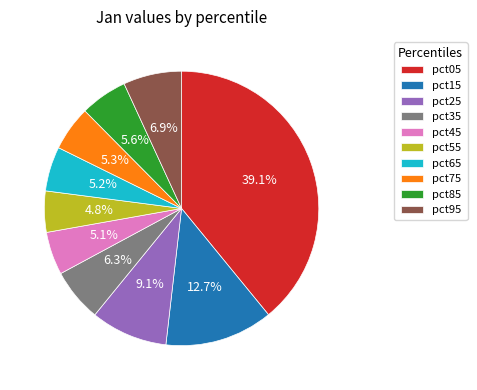

To the nearest percent, what portion does pct35 represent?

6%